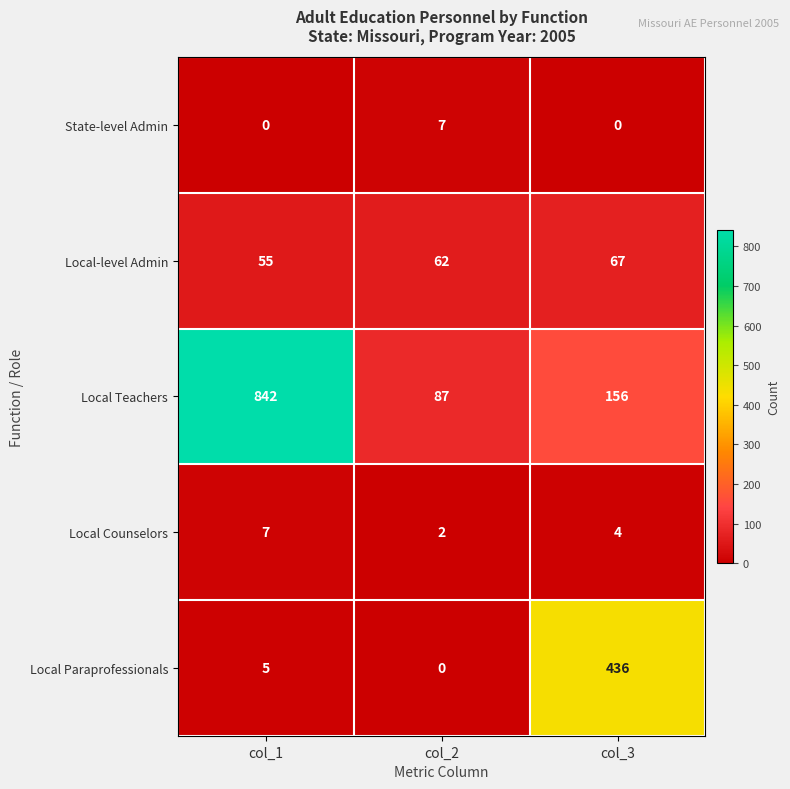

Which category has the lowest value in the Local Teachers series?

col_2